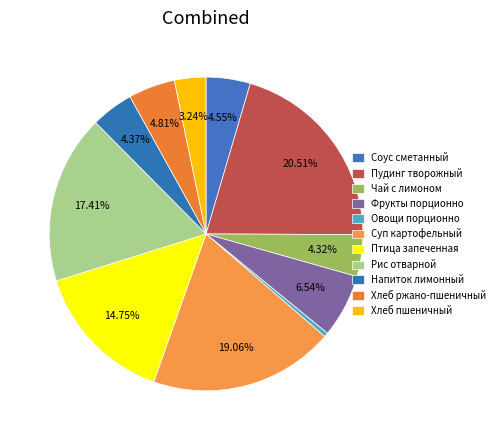

How many slices are in this pie chart?

11